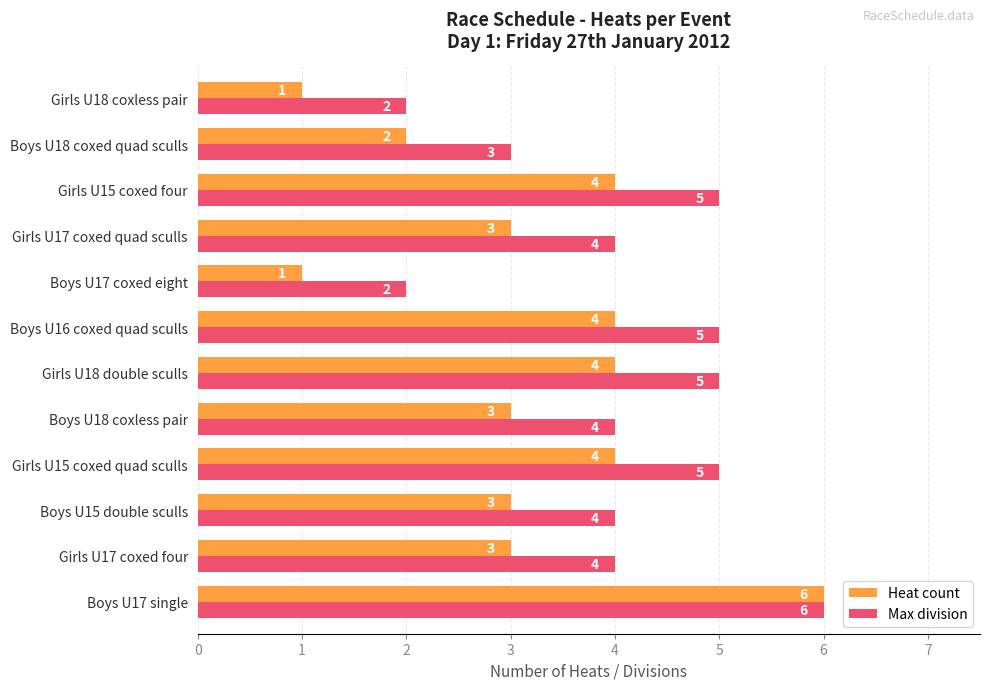

True or false: Max division has a value of 4 at Boys U18 coxless pair.

True